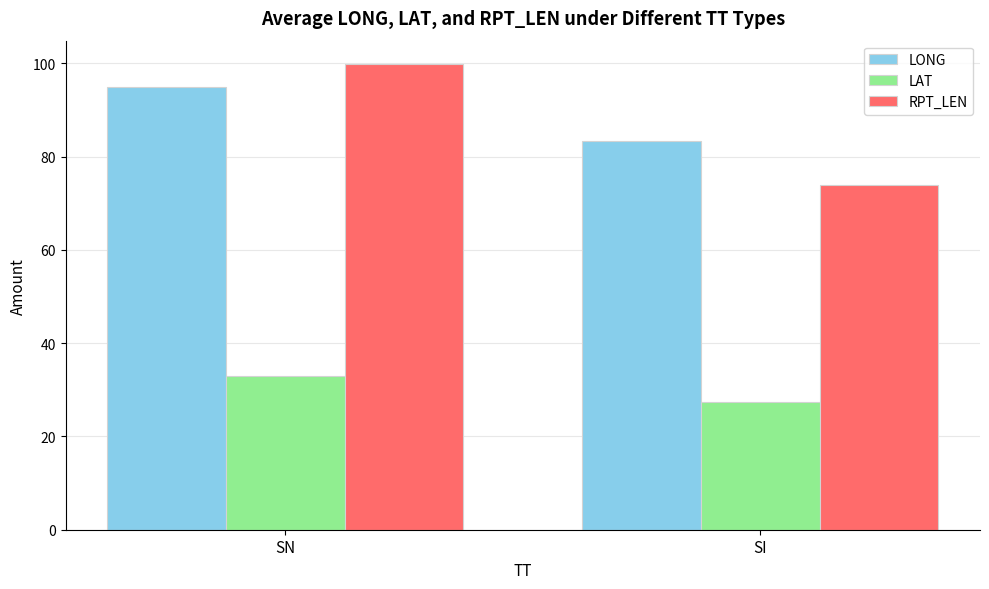

What is the value of the LONG bar at the 2nd from the left?

83.3